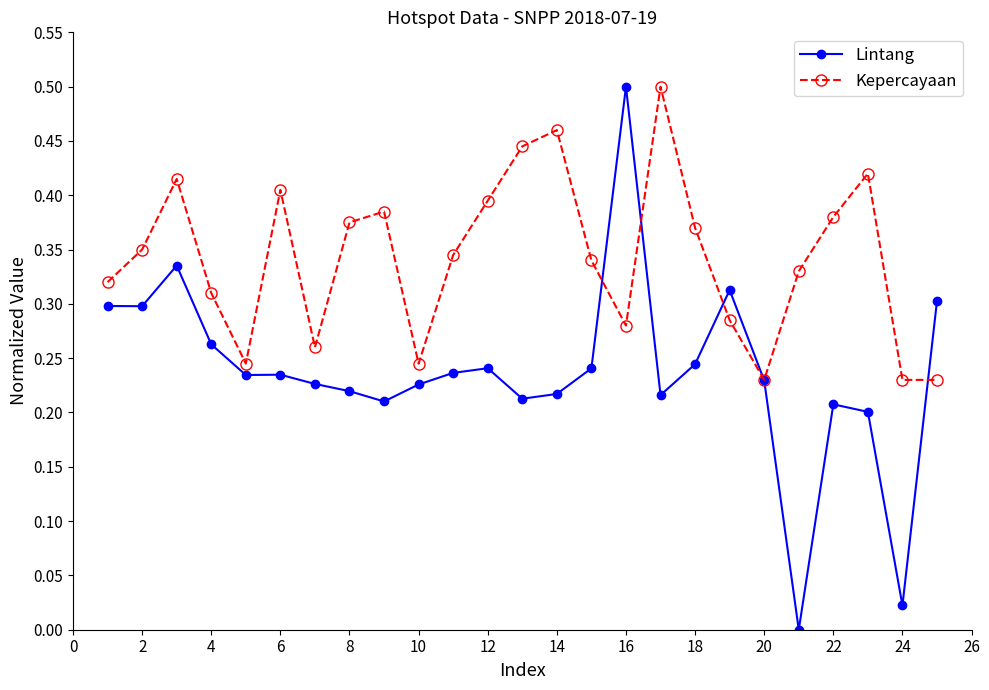

True or false: Lintang has more than 0 interior local peaks.

True